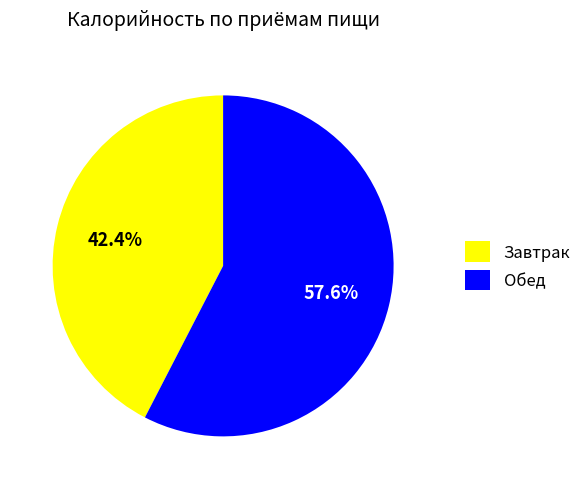

What is the ratio of the value at Обед to the value at Завтрак?

1.4